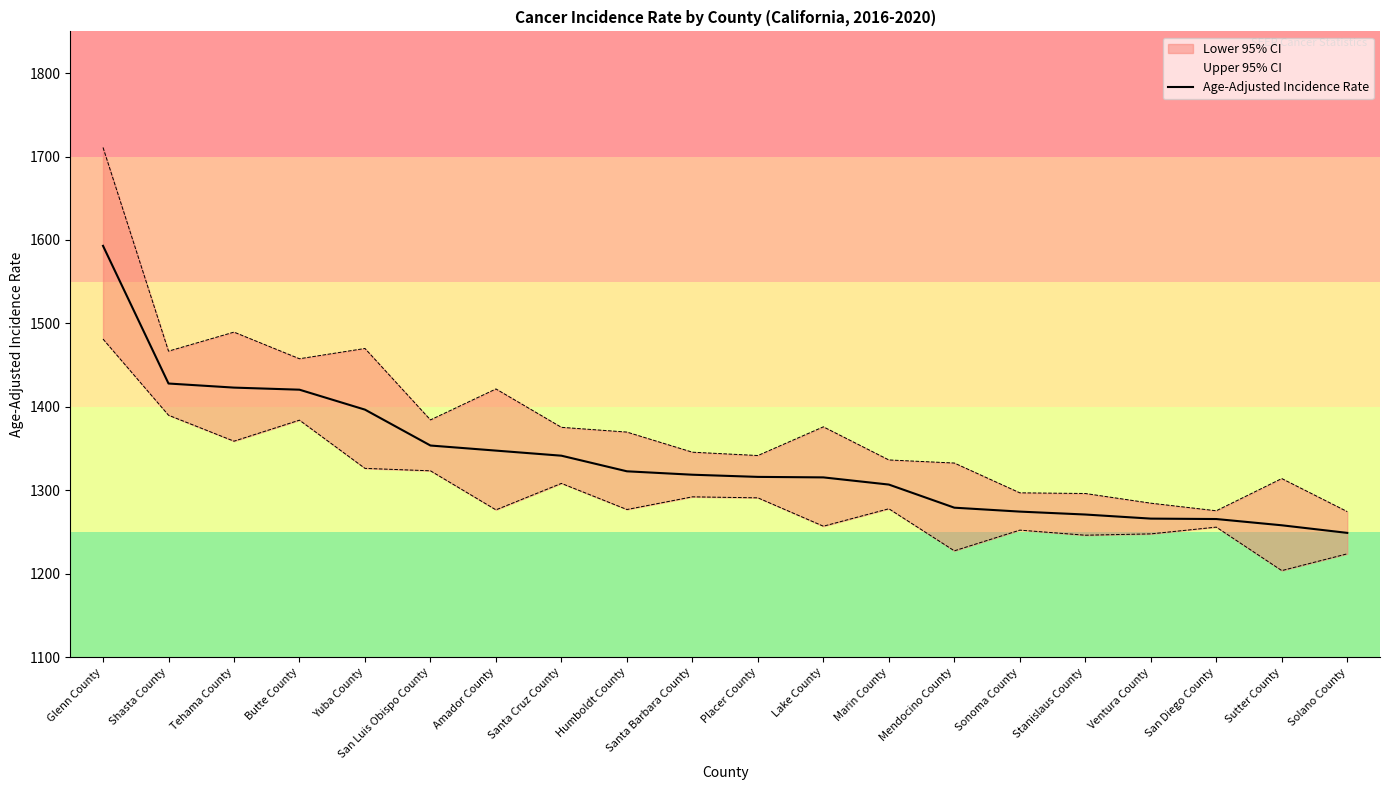

Which category has the highest value across all series?

Glenn County